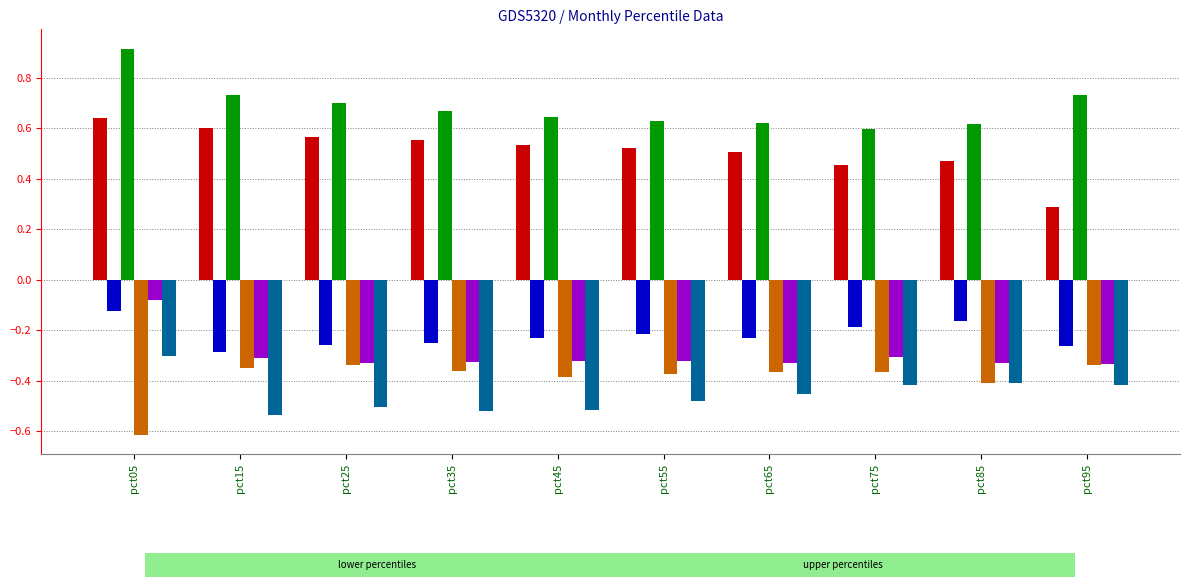

Is it true that Jan equals 0.5 at pct75?

True